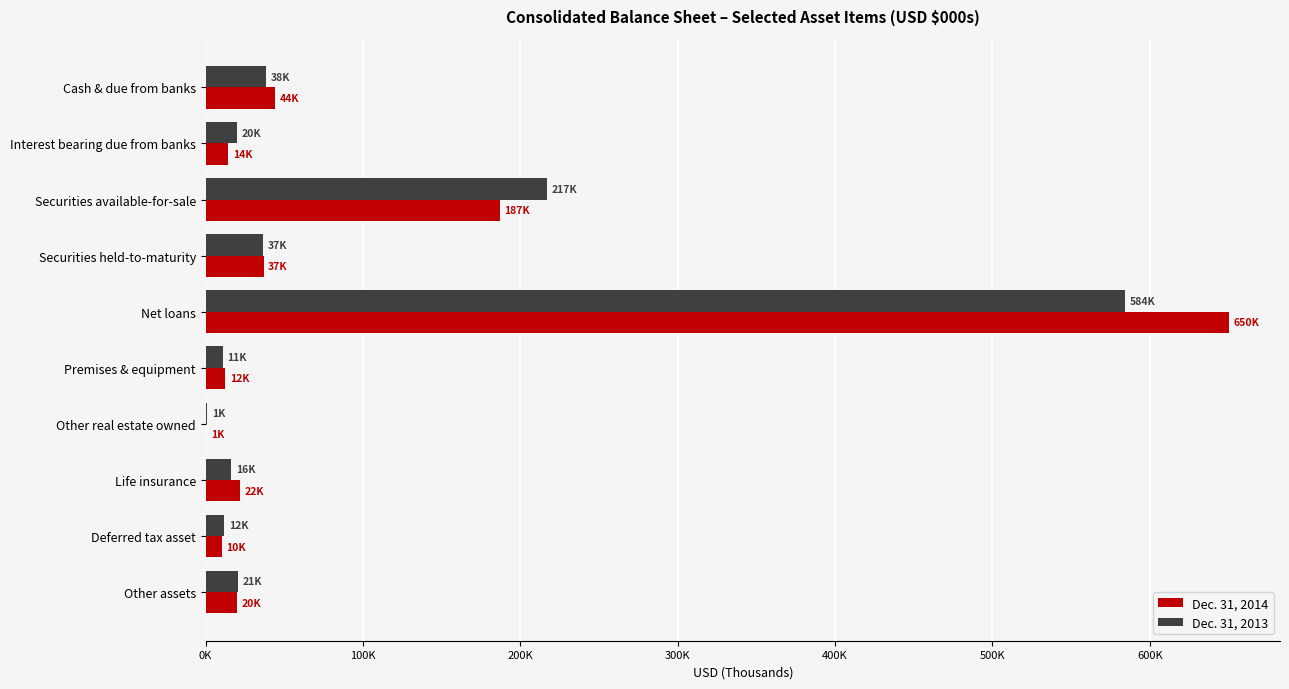

What are all the series names shown in the legend?

Dec. 31, 2014, Dec. 31, 2013